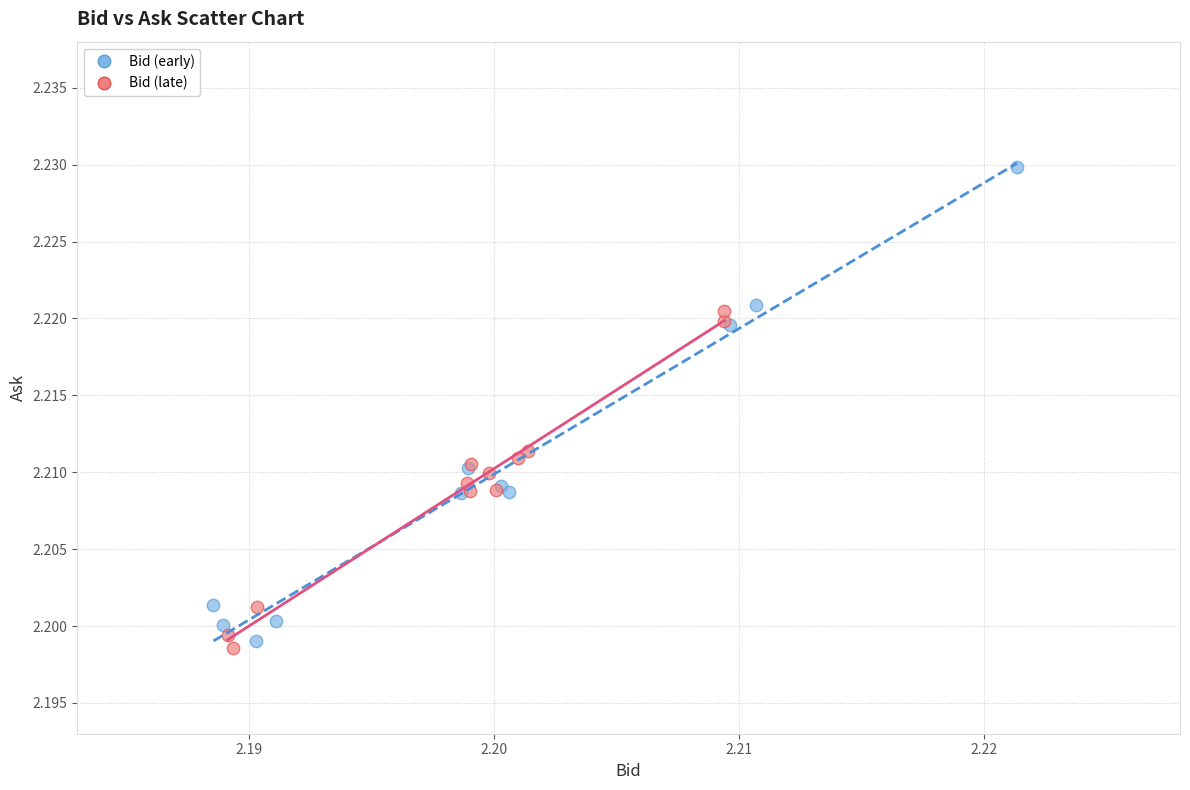

Which series has the largest Y range (max minus min)?

Bid (early)